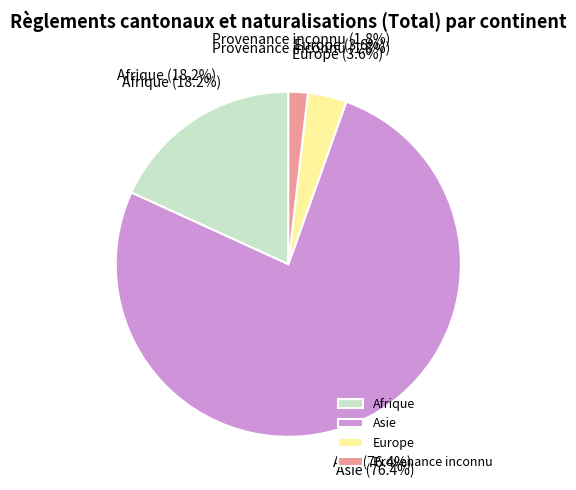

To the nearest percent, what percentage of the pie is Europe?

4%